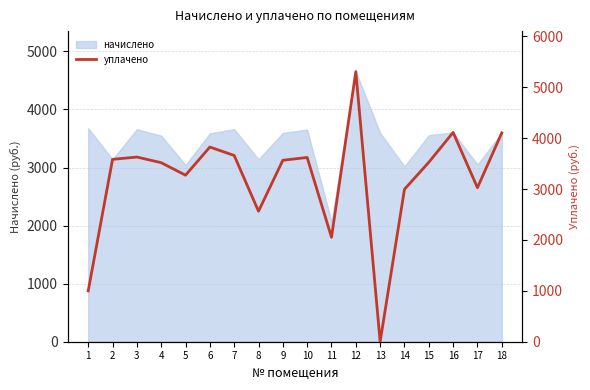

How many values exceed 3565?

9